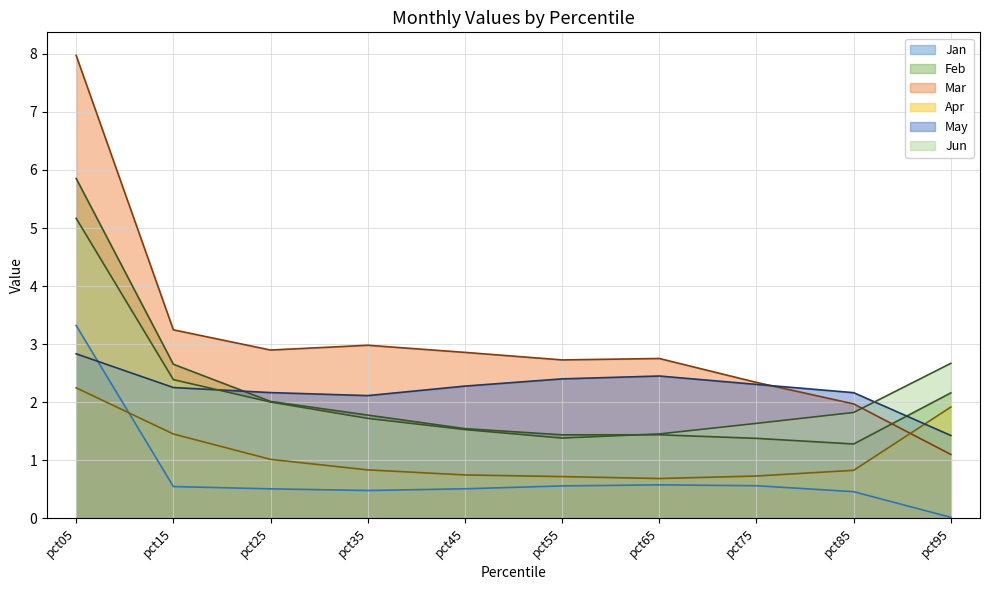

How many times do Jun and Mar cross each other?

1